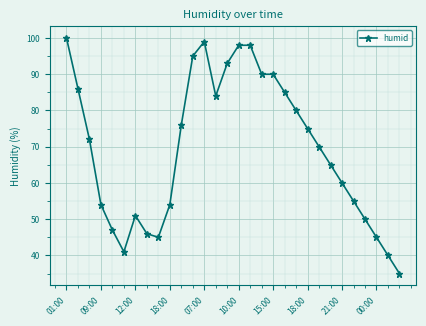

True or false: the data has more than 0 interior local peaks.

True